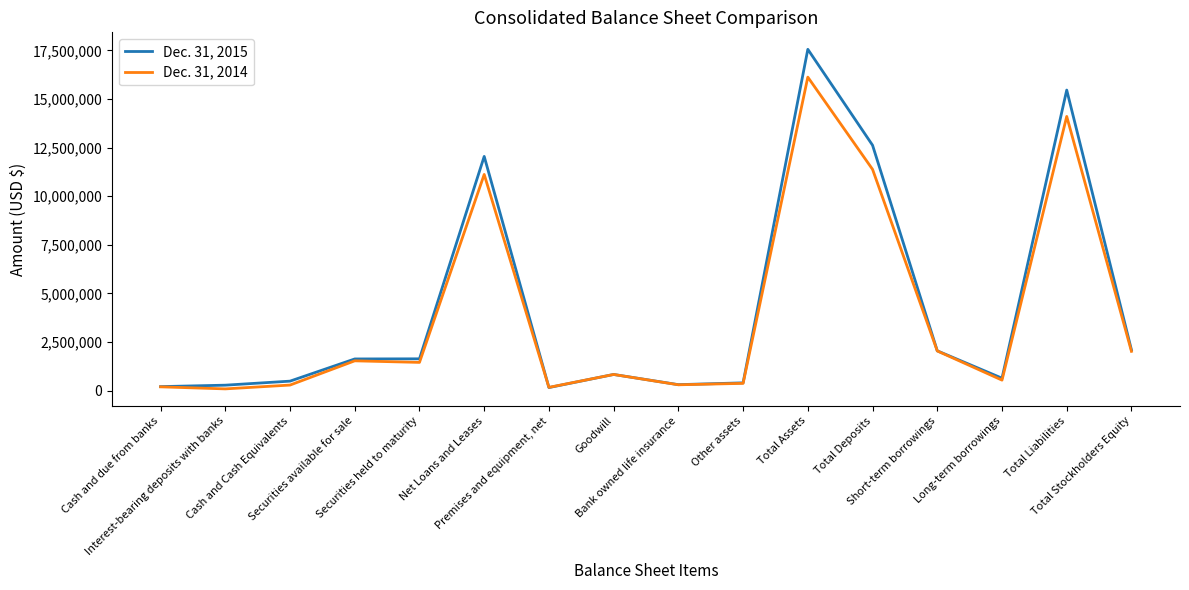

What is the greatest value displayed?

17557662